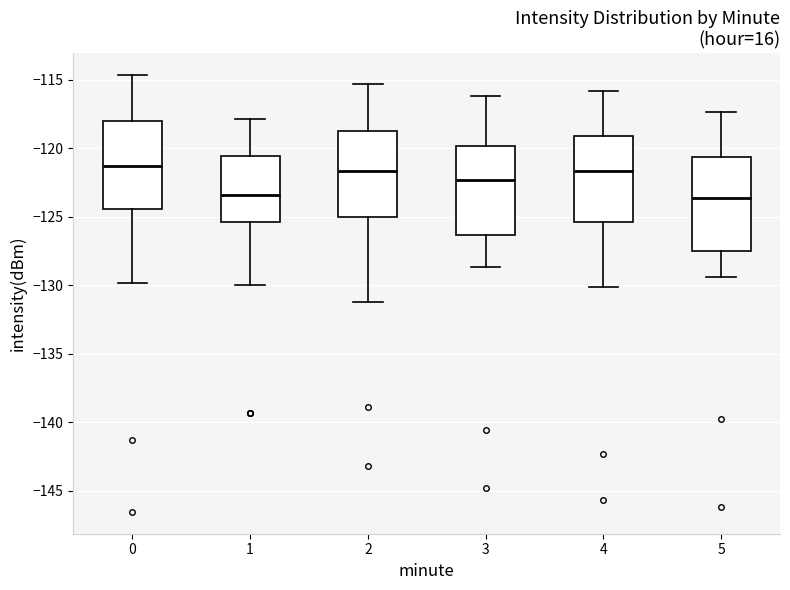

Reading left to right, read every box against the y-axis: the position of its median line, the range the box covers, and the ends of its whiskers. The values are not printed on the chart, so give them approximately, as read against the axis.

0: median -121.5, box -124.5 to -118.0, whiskers -130.0 to -114.5
1: median -123.5, box -125.5 to -120.5, whiskers -130.0 to -118.0
2: median -121.5, box -125.0 to -118.5, whiskers -131.0 to -115.5
3: median -122.5, box -126.5 to -120.0, whiskers -128.5 to -116.0
4: median -121.5, box -125.5 to -119.0, whiskers -130.0 to -116.0
5: median -123.5, box -127.5 to -120.5, whiskers -129.5 to -117.5